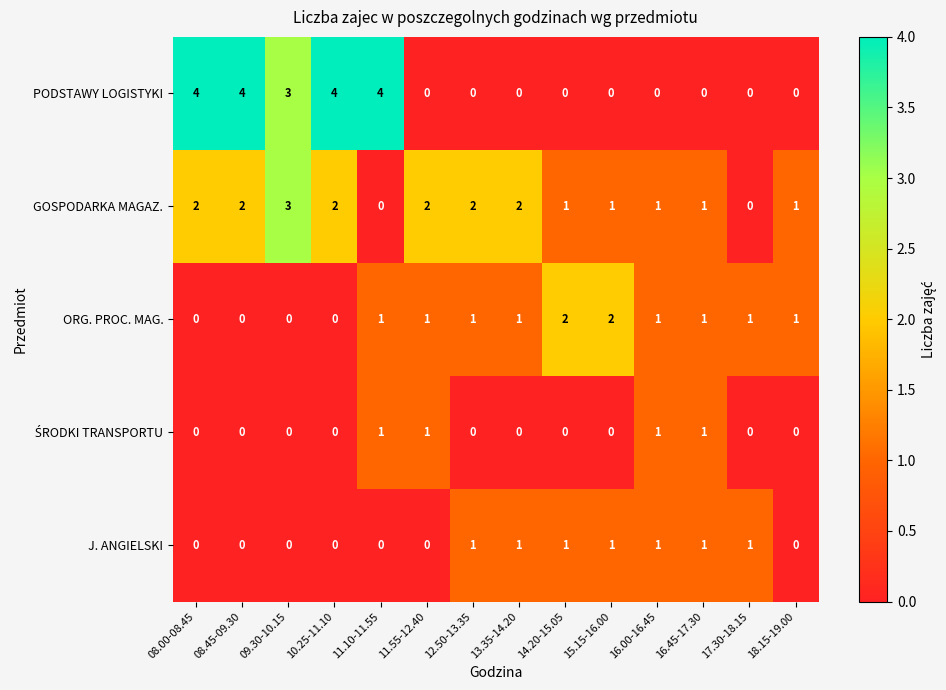

At how many categories does at least one series exceed 0?

14